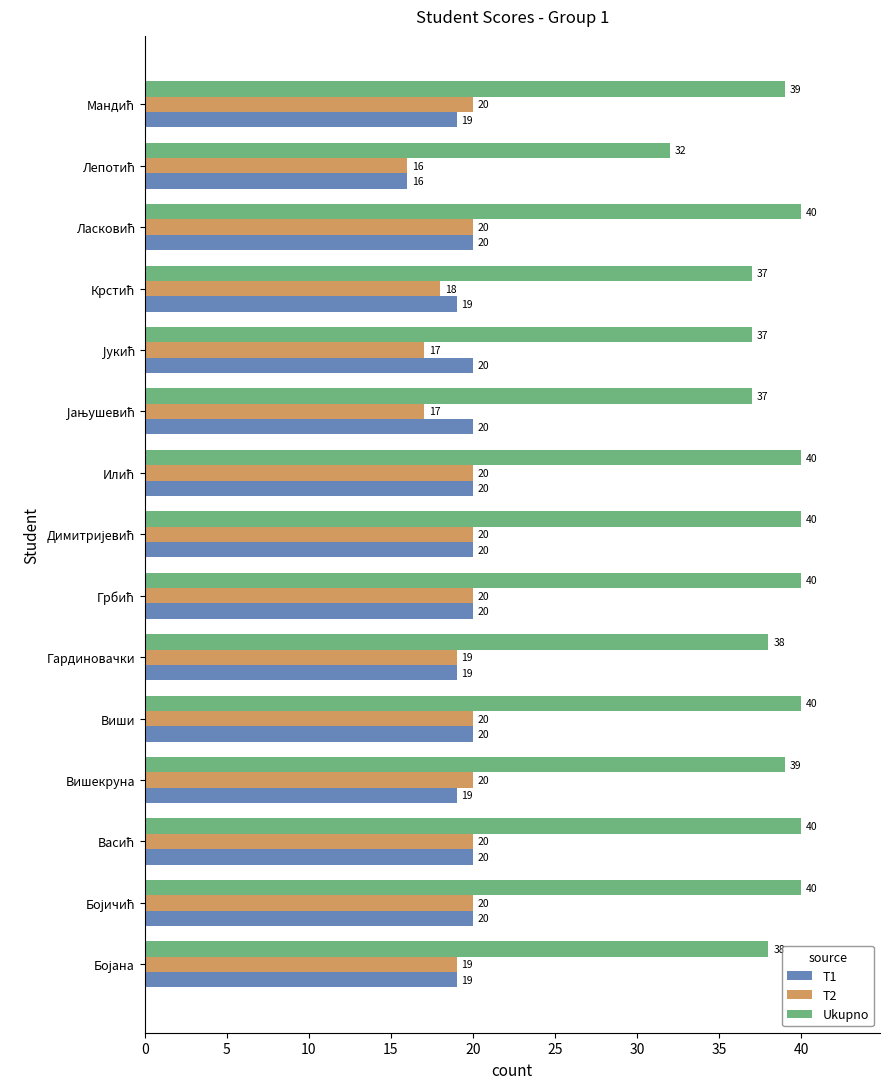

Which series has the largest total across all categories?

Ukupno